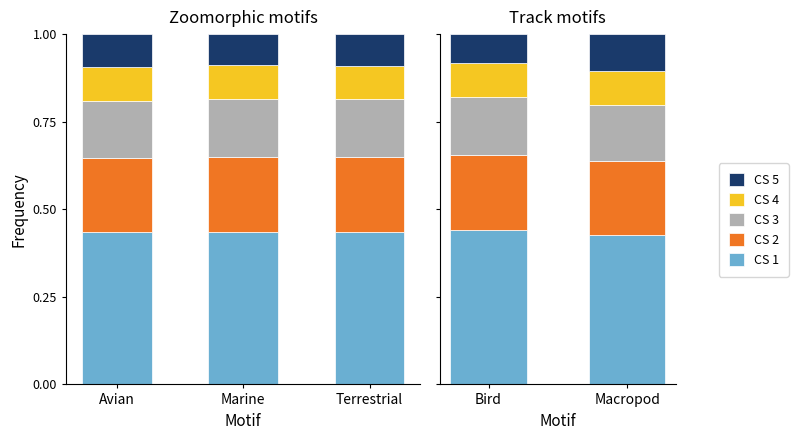

Rank the series at Bird from highest to lowest value.

CS 1, CS 2, CS 3, CS 4, CS 5